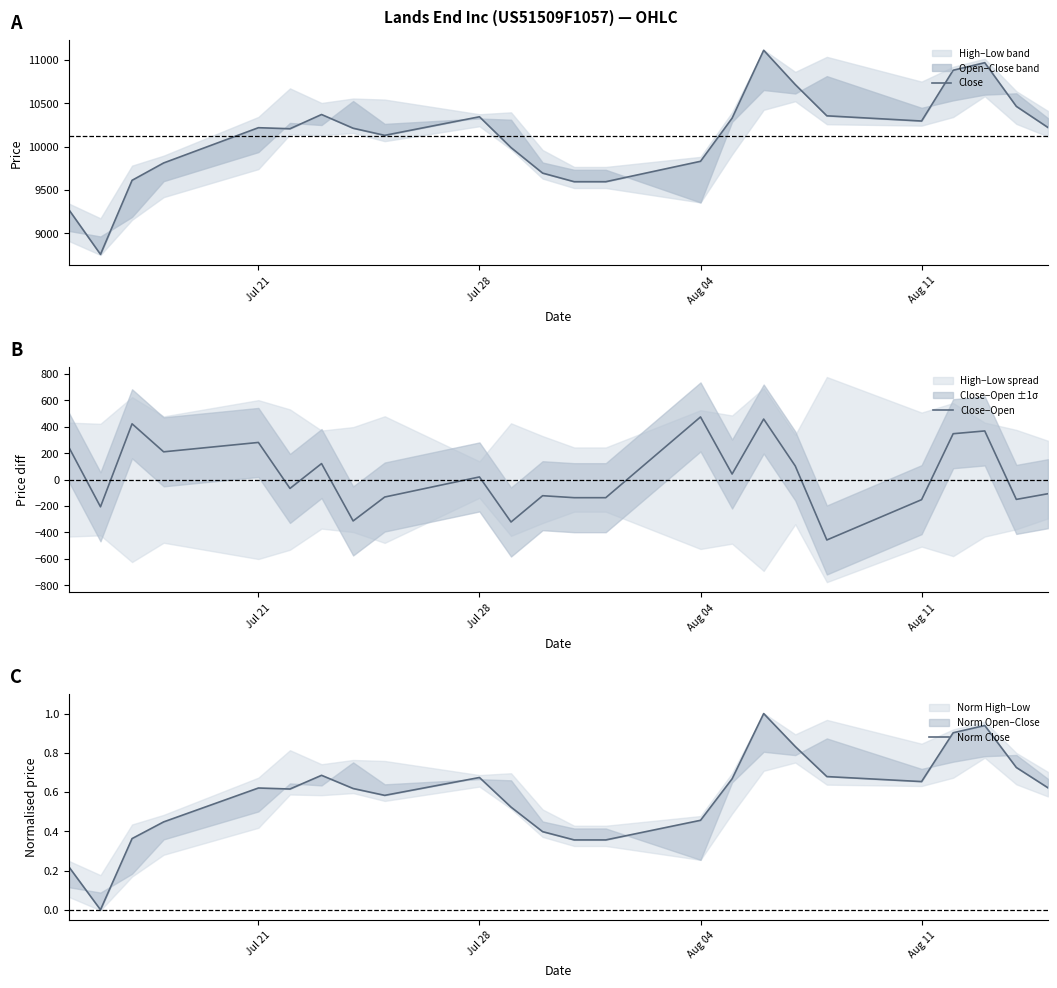

What is the lowest value of the Close−Open series?

-457